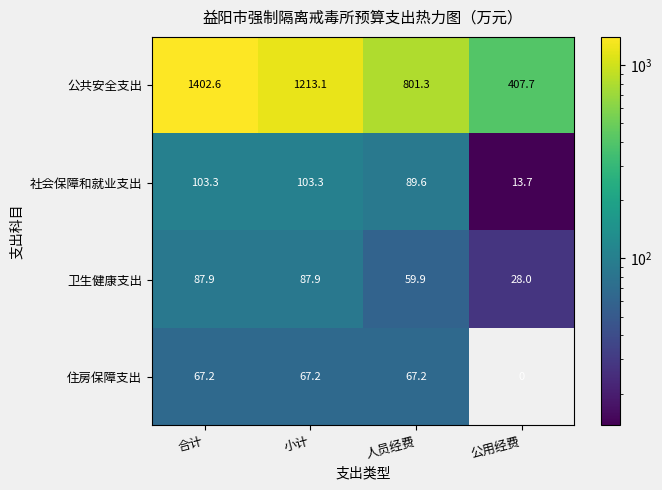

Rank the series at 公用经费 from lowest to highest value.

住房保障支出, 社会保障和就业支出, 卫生健康支出, 公共安全支出